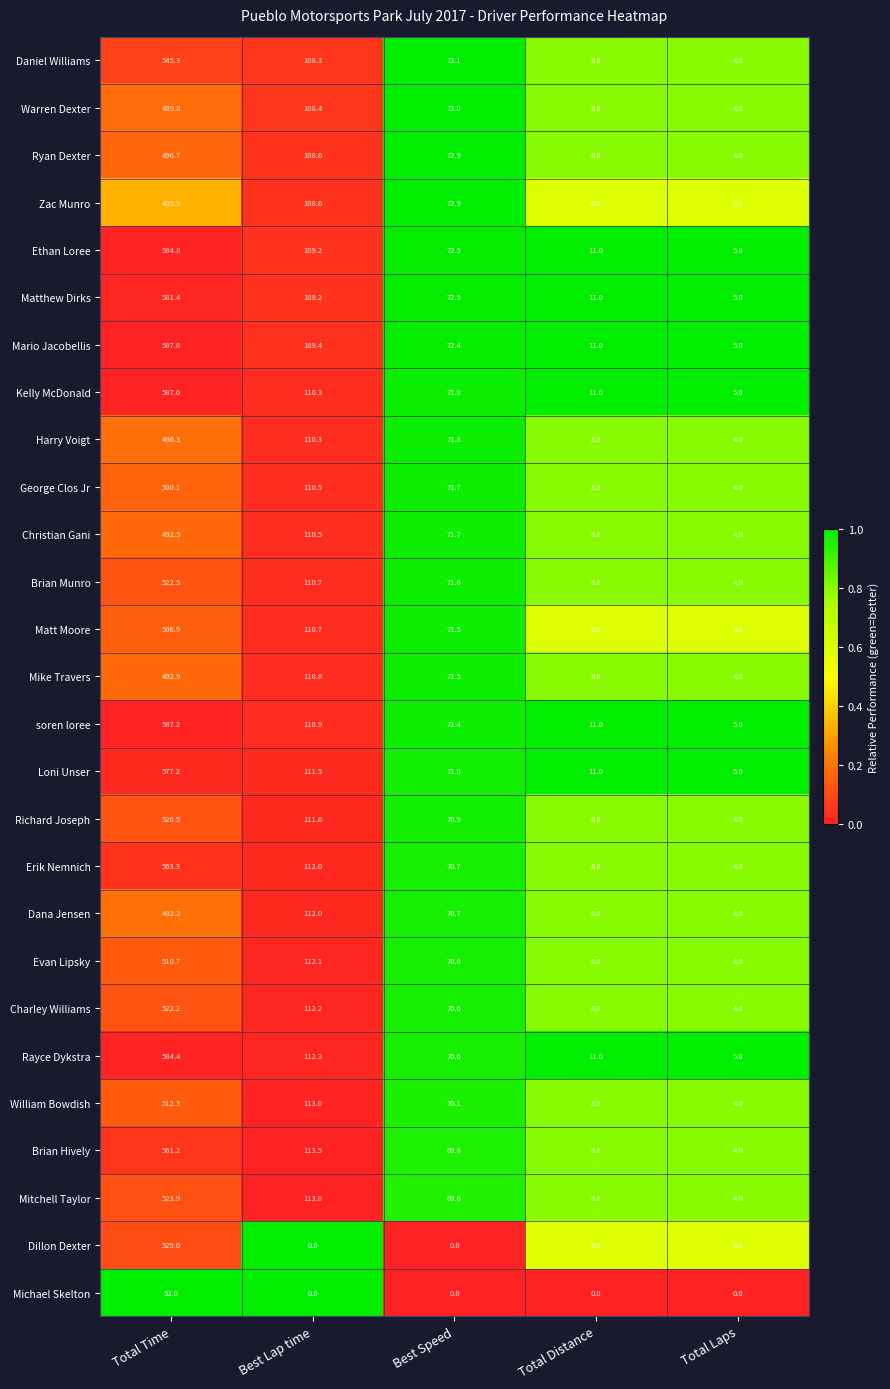

What is the sum of all Richard Joseph values?

715.8